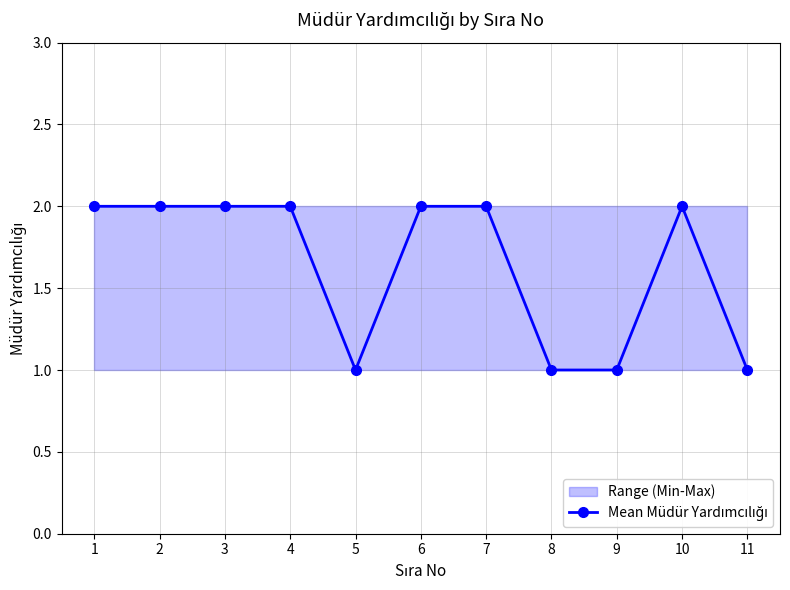

The value at 3 is 1. True or false?

False